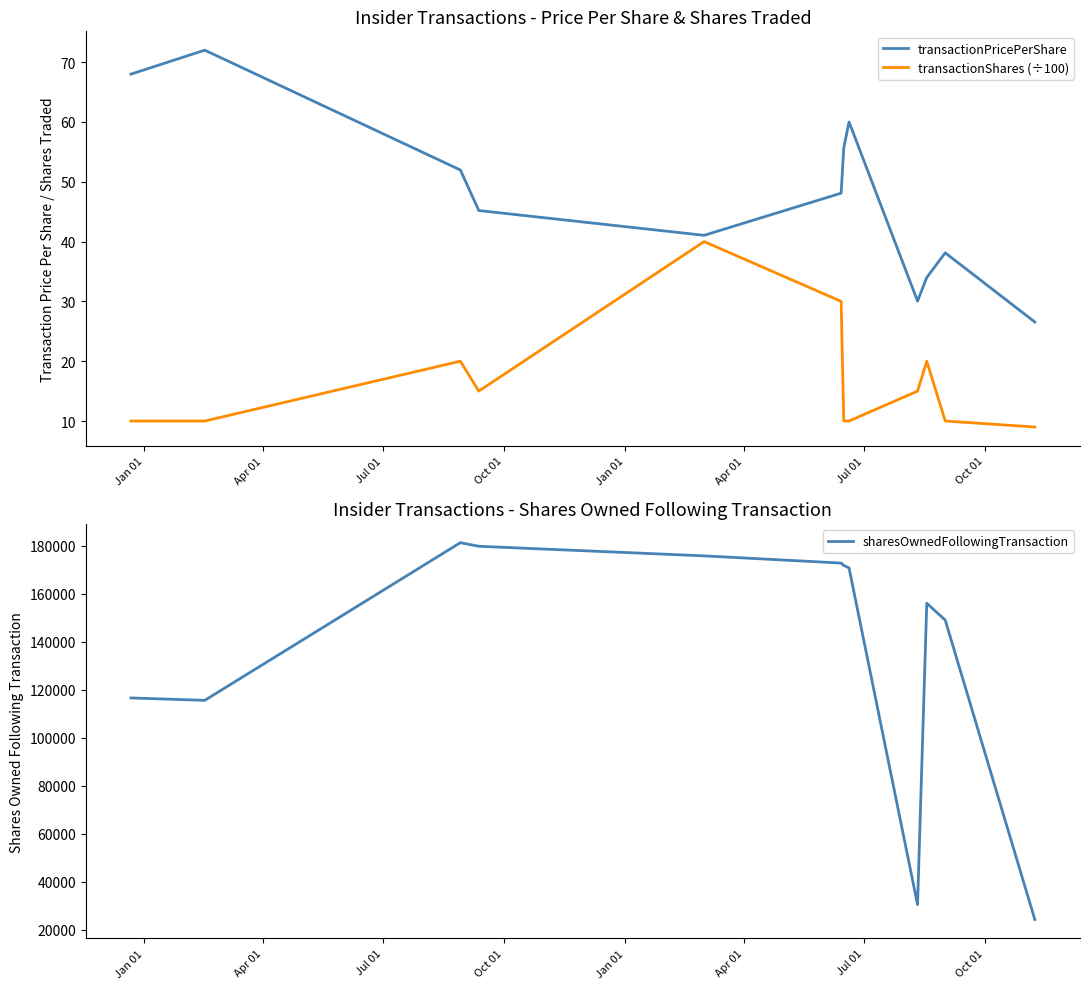

At how many categories does at least one series exceed 112939?

10